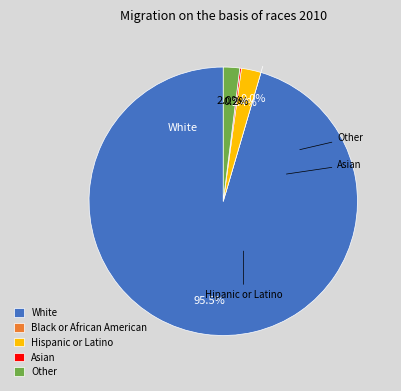

To the nearest percent, what is the average slice percentage?

20%